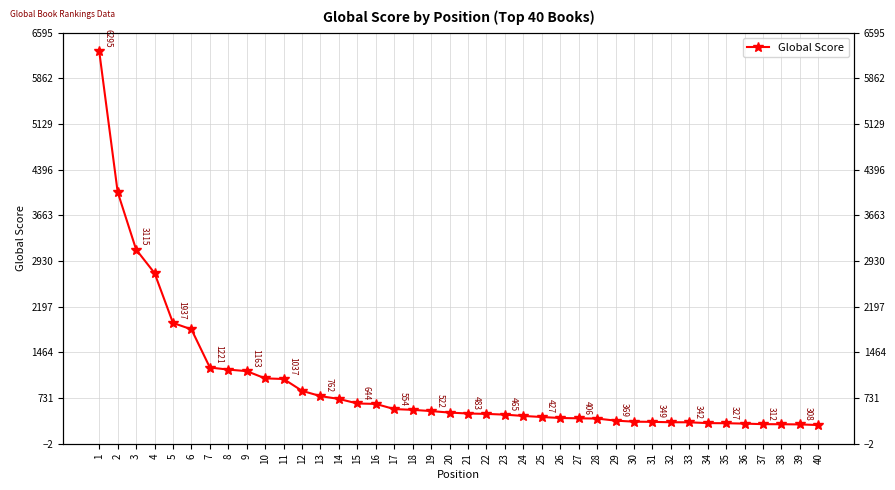

The chart shows a value of 571 at 6. True or false?

False